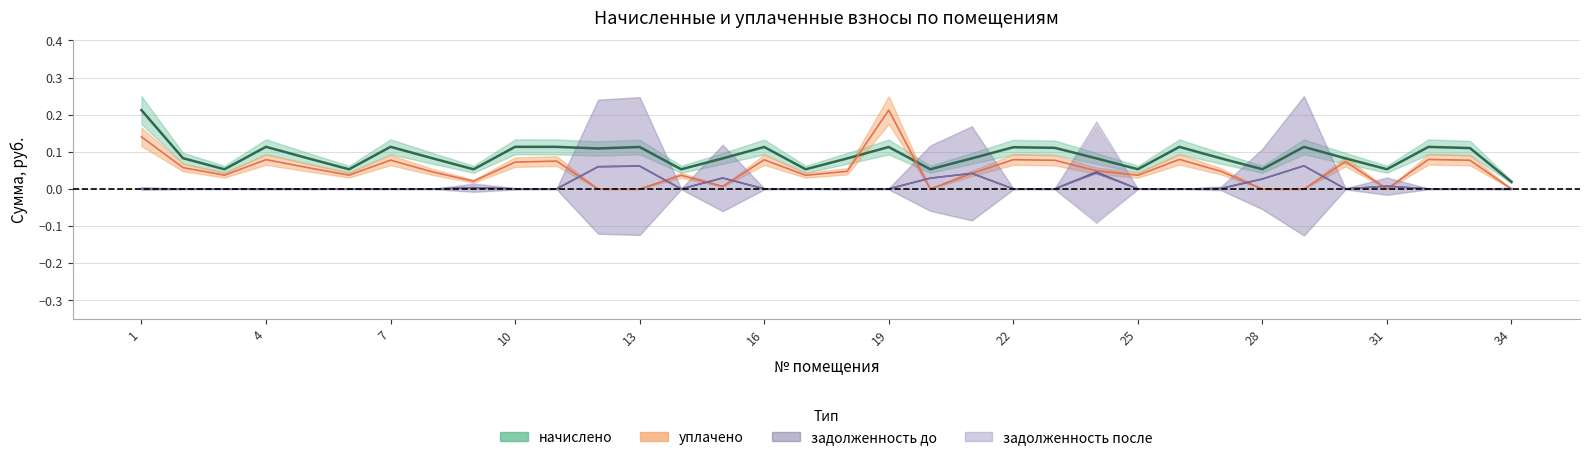

What is the spread (max minus min) of values at 17?

0.1